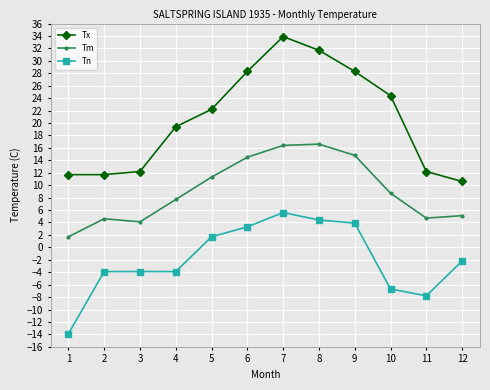

Which category has the lowest value in the Tx series?

12